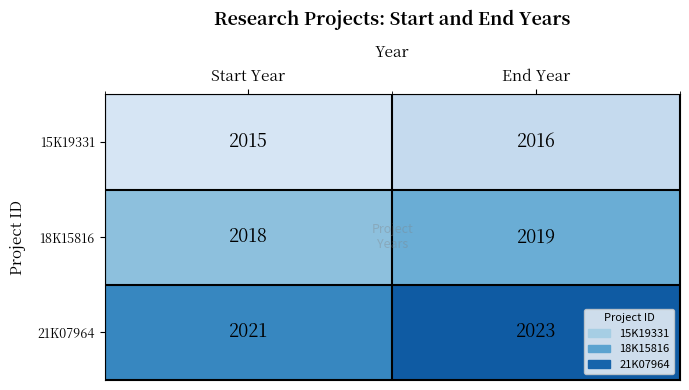

What is the smallest value displayed?

2015